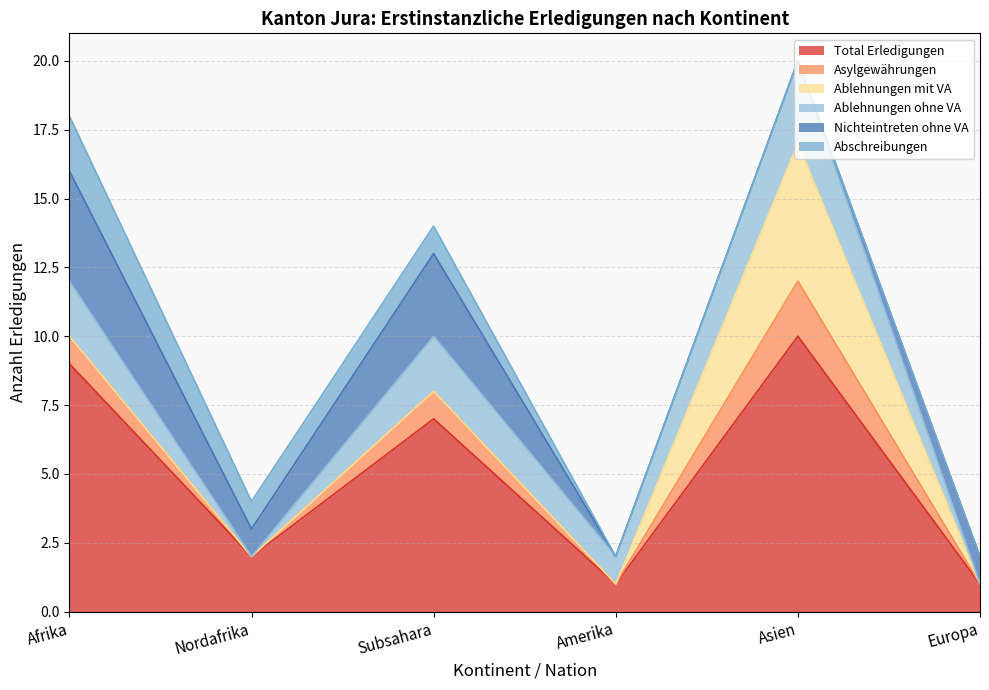

Count the Ablehnungen mit VA values in the range 0 to 1.

5